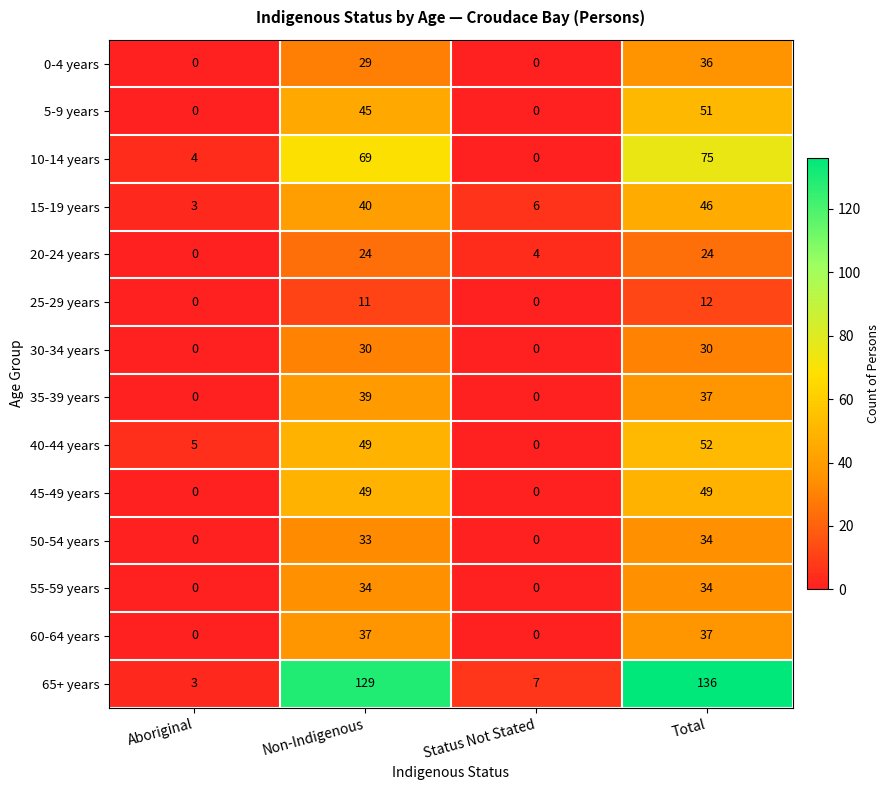

What is the total value across all series at Aboriginal?

15